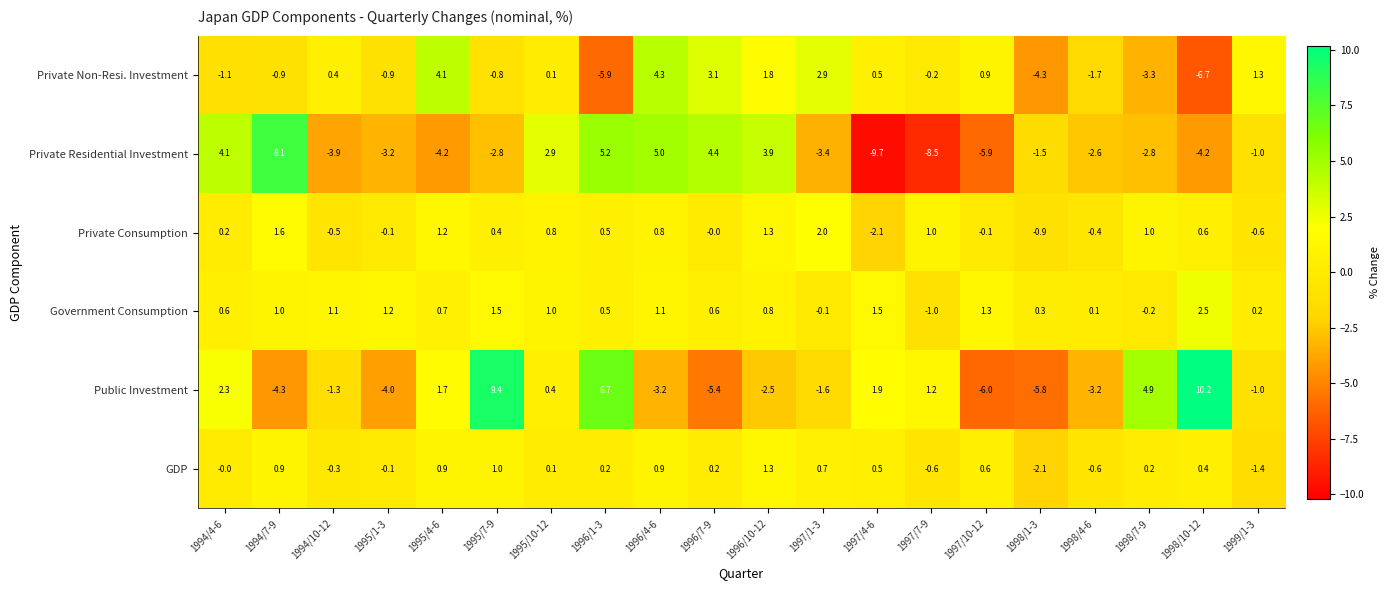

At which label does Private Consumption reach its peak?

1997/1-3